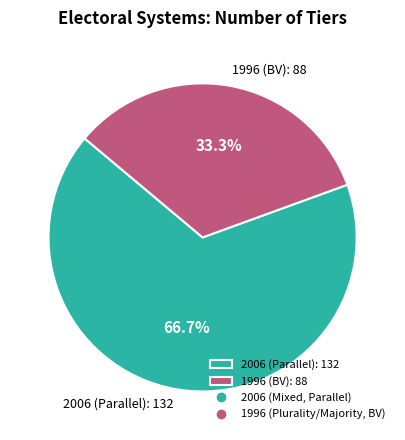

What is the largest slice in the pie chart?

2006 (Parallel): 132